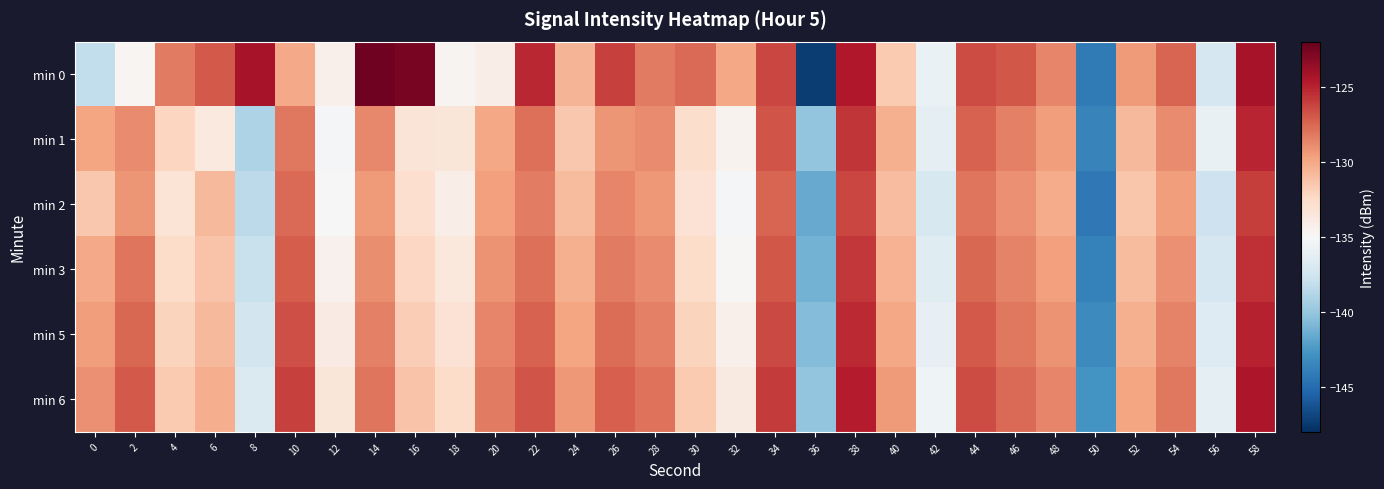

Count the number of data series in this chart.

6